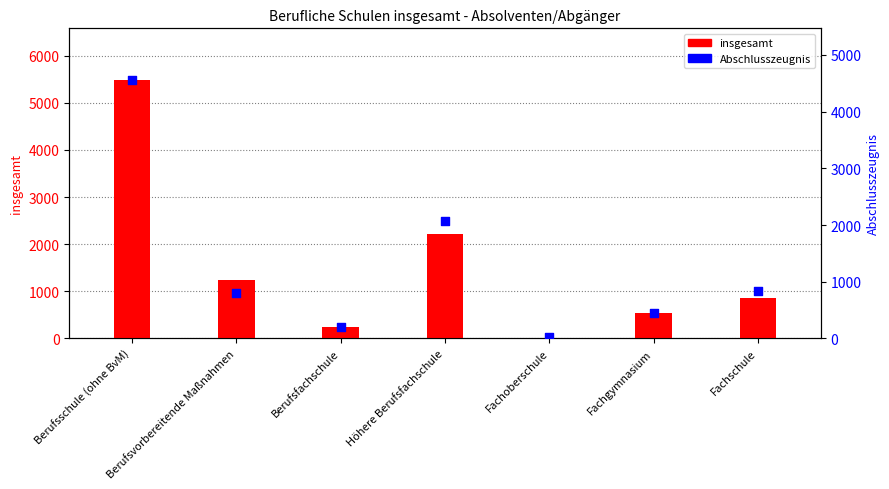

Which series has the largest Y range (max minus min)?

insgesamt